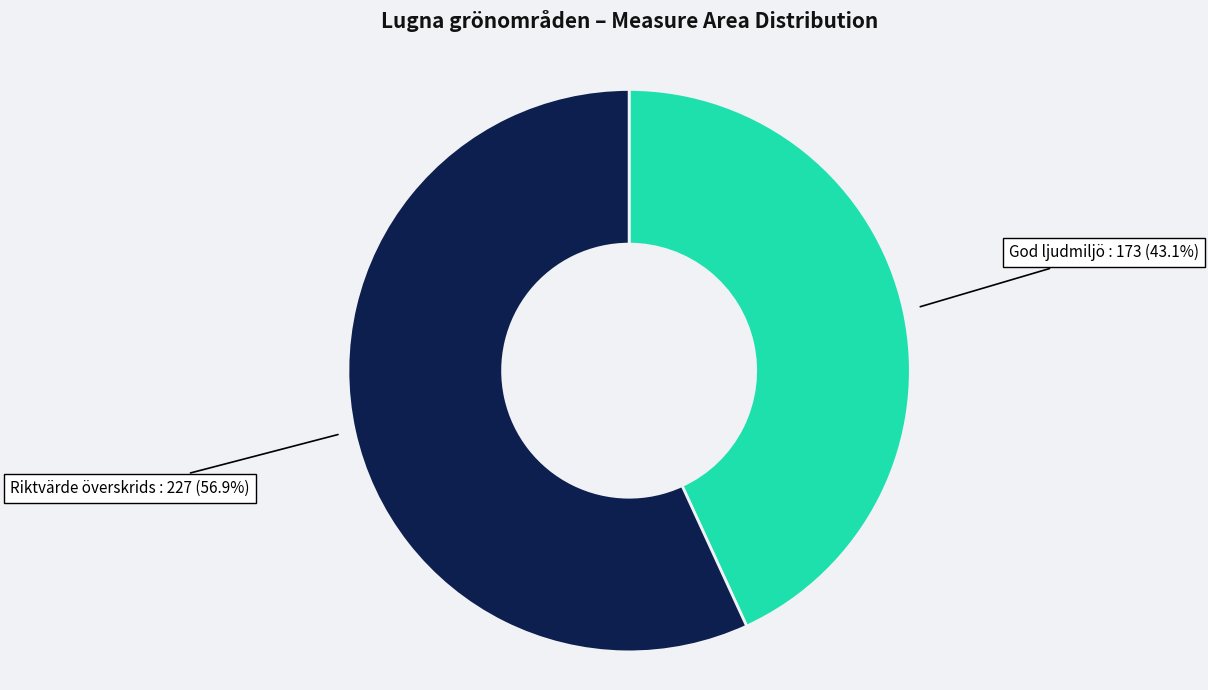

Is there a majority slice in this chart?

Yes